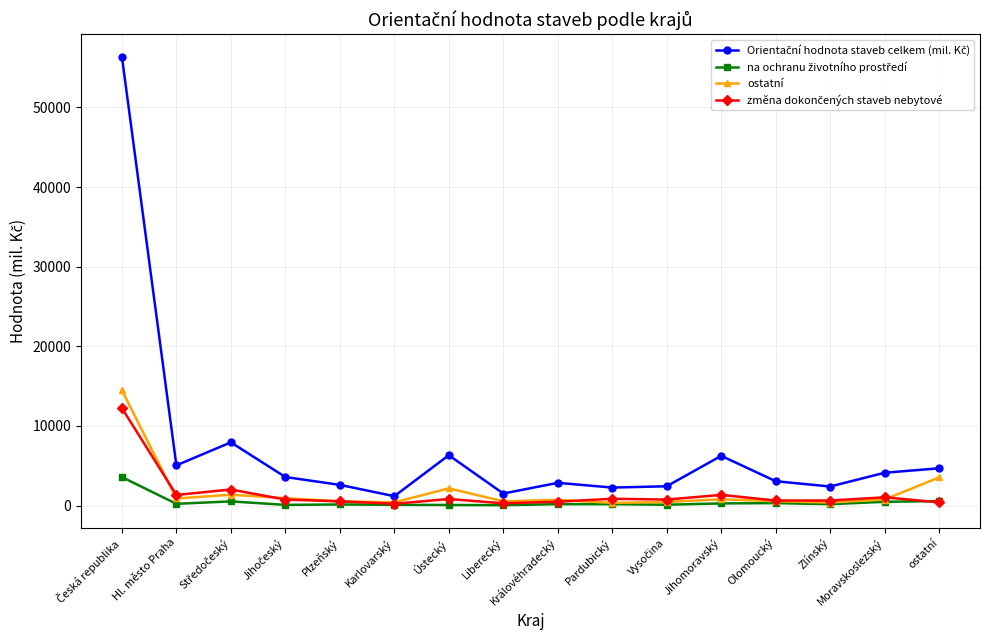

What is the label of the 1st point from the right?

ostatní